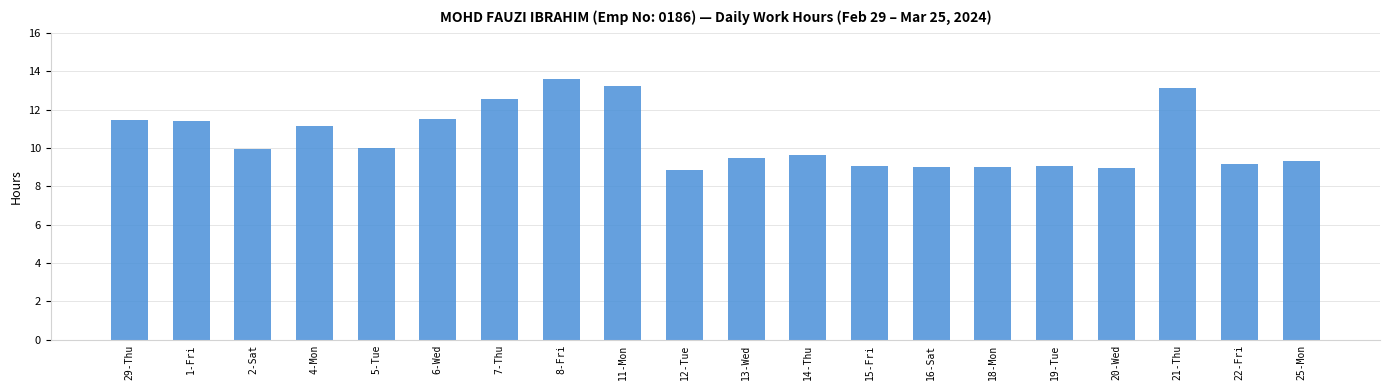

What is the value of the 7th bar from the left?

12.5